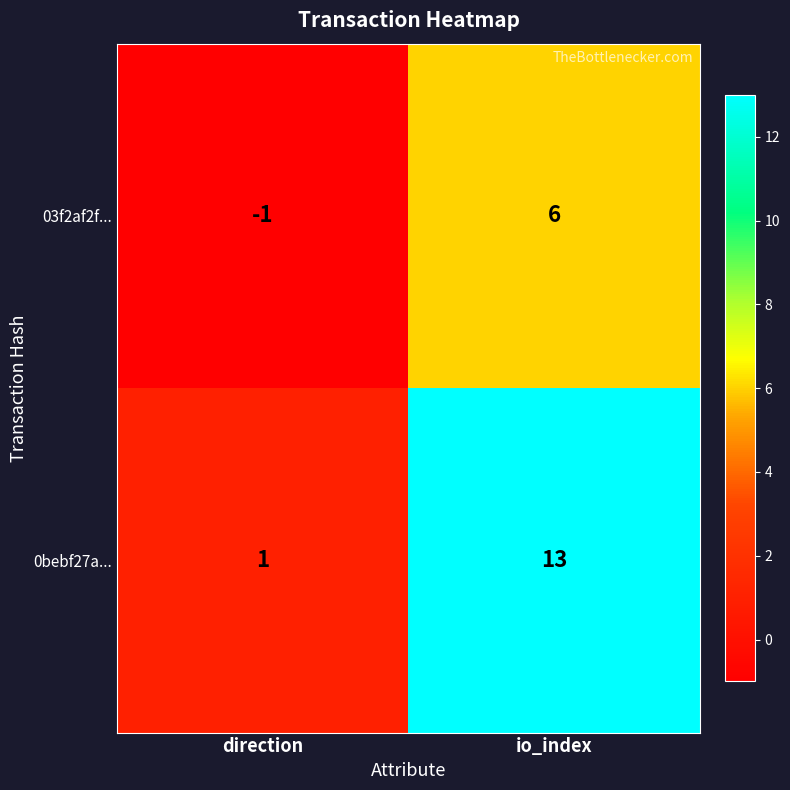

List the series in order of their peak value, highest first.

0bebf27a..., 03f2af2f...